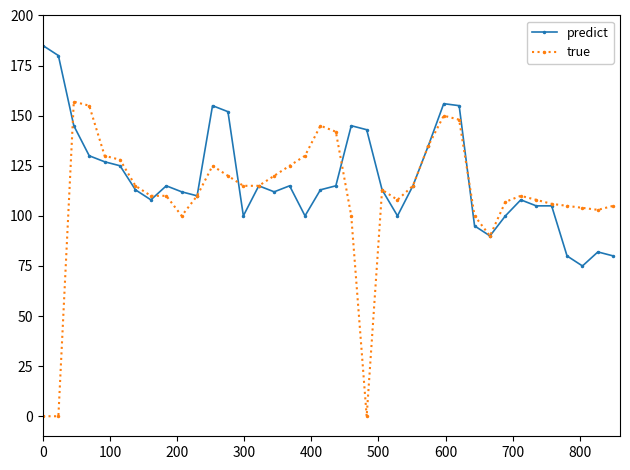

What is the value of the true point at the 19th from the left?

145